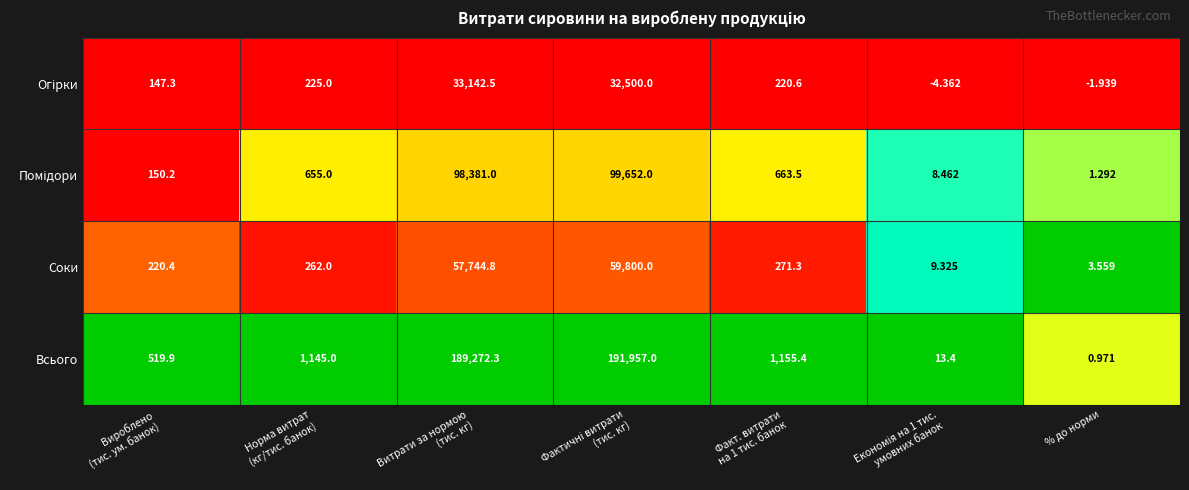

At how many categories does at least one series exceed 0?

7